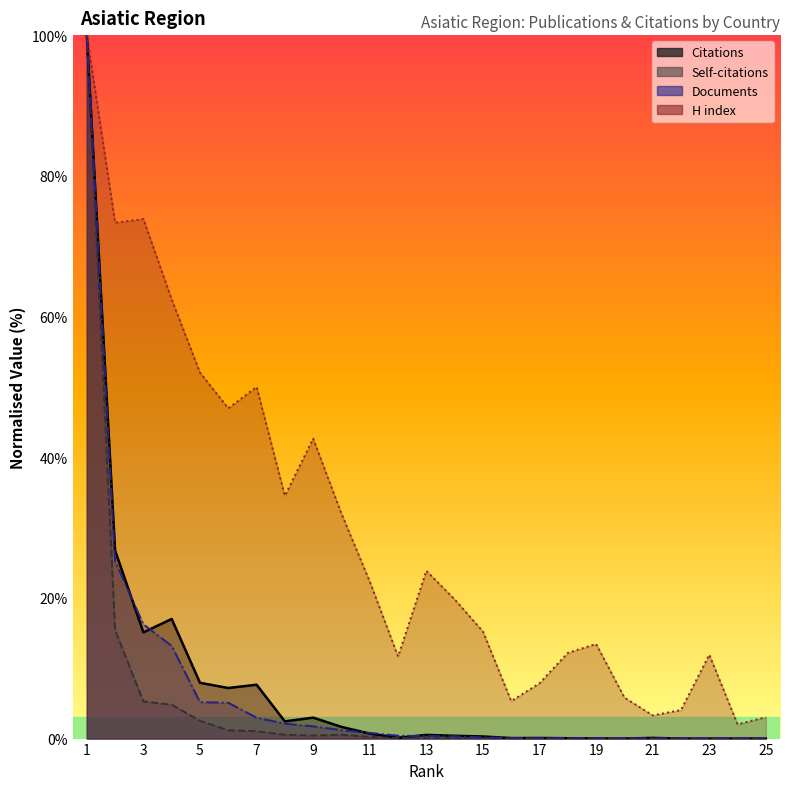

True or false: H index and Citations cross at least once.

False